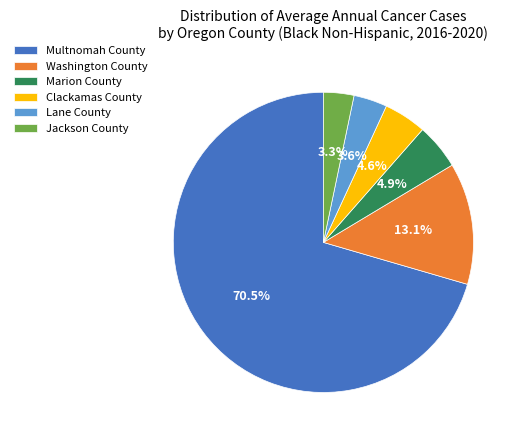

What is the largest slice in the pie chart?

Multnomah County